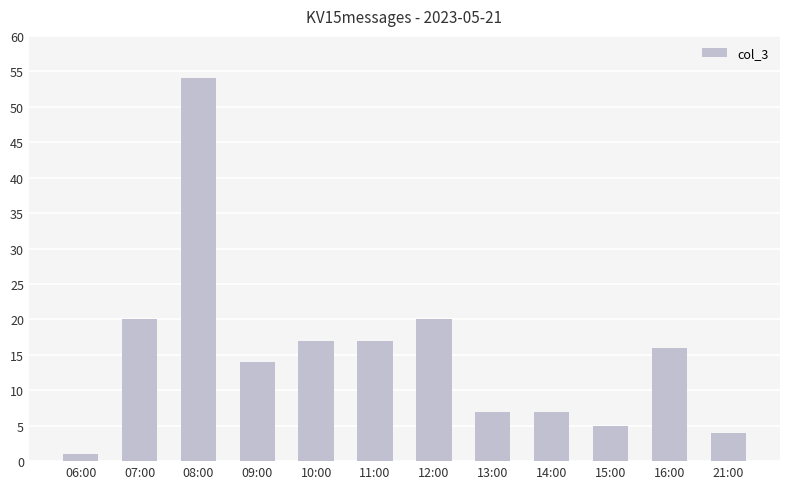

Reading right to left, what are all the values shown in this chart?

21:00=4	16:00=16	15:00=5	14:00=7	13:00=7	12:00=20	11:00=17	10:00=17	09:00=14	08:00=54	07:00=20	06:00=1